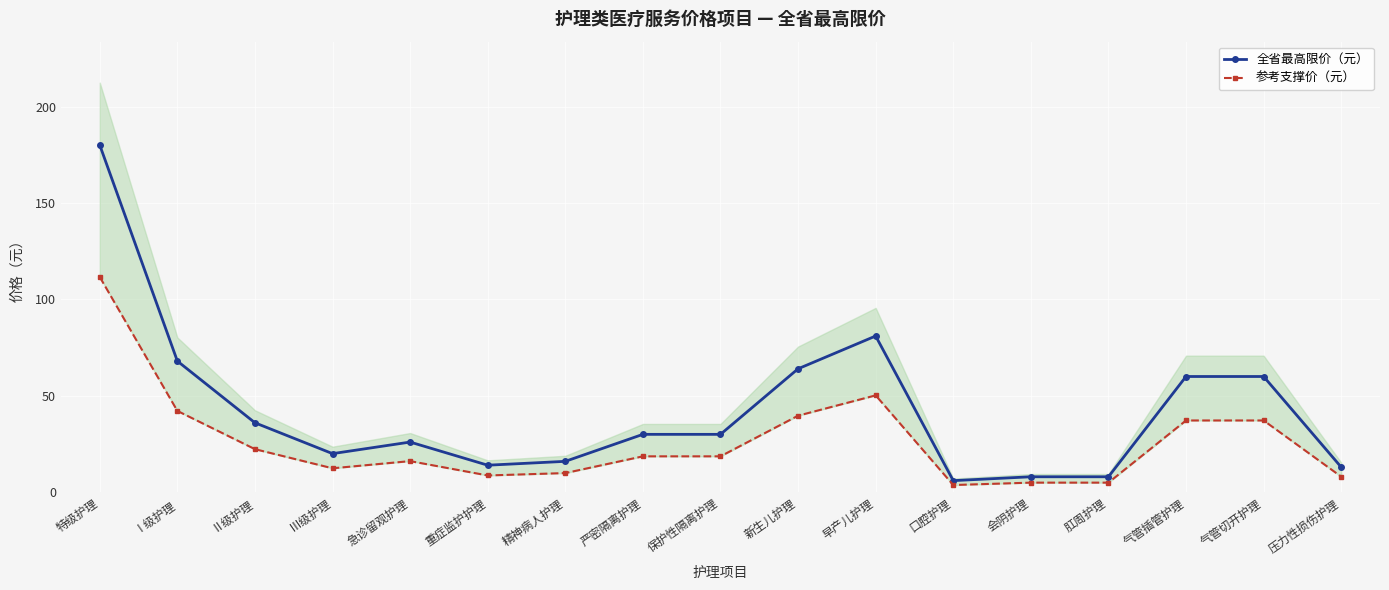

List the labels in order of 全省最高限价（元） value, smallest first.

口腔护理, 会阴护理, 肛周护理, 压力性损伤护理, 重症监护护理, 精神病人护理, Ⅲ级护理, 急诊留观护理, 严密隔离护理, 保护性隔离护理, Ⅱ级护理, 气管插管护理, 气管切开护理, 新生儿护理, Ⅰ级护理, 早产儿护理, 特级护理